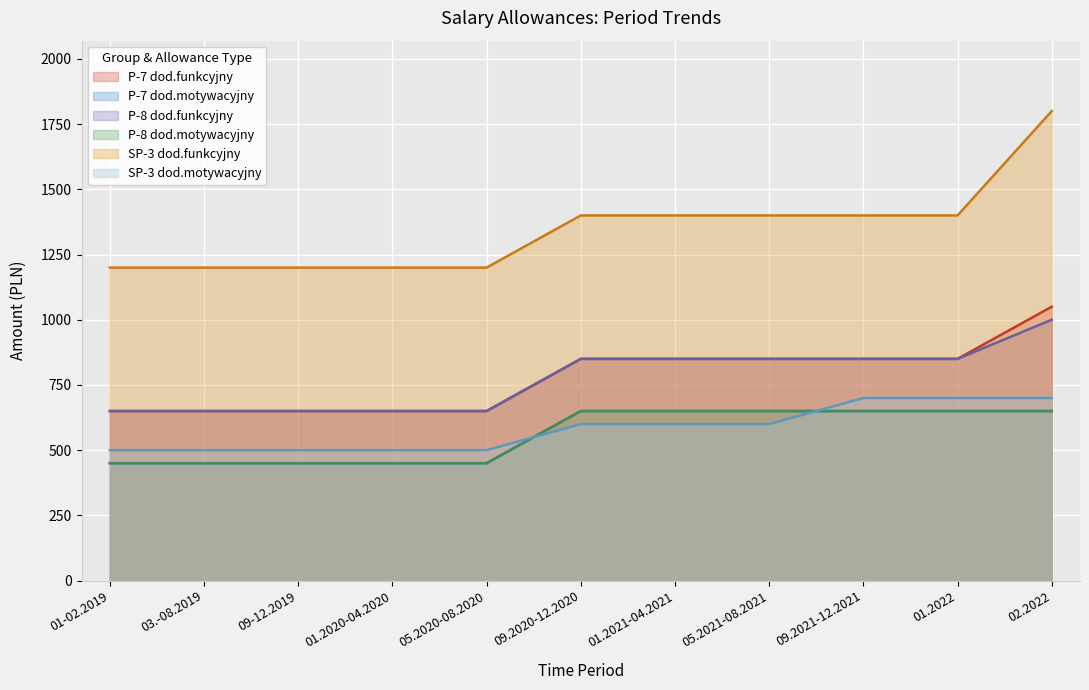

The SP-3 dod.motywacyjny series shows 691 at 01.2020-04.2020. True or false?

False